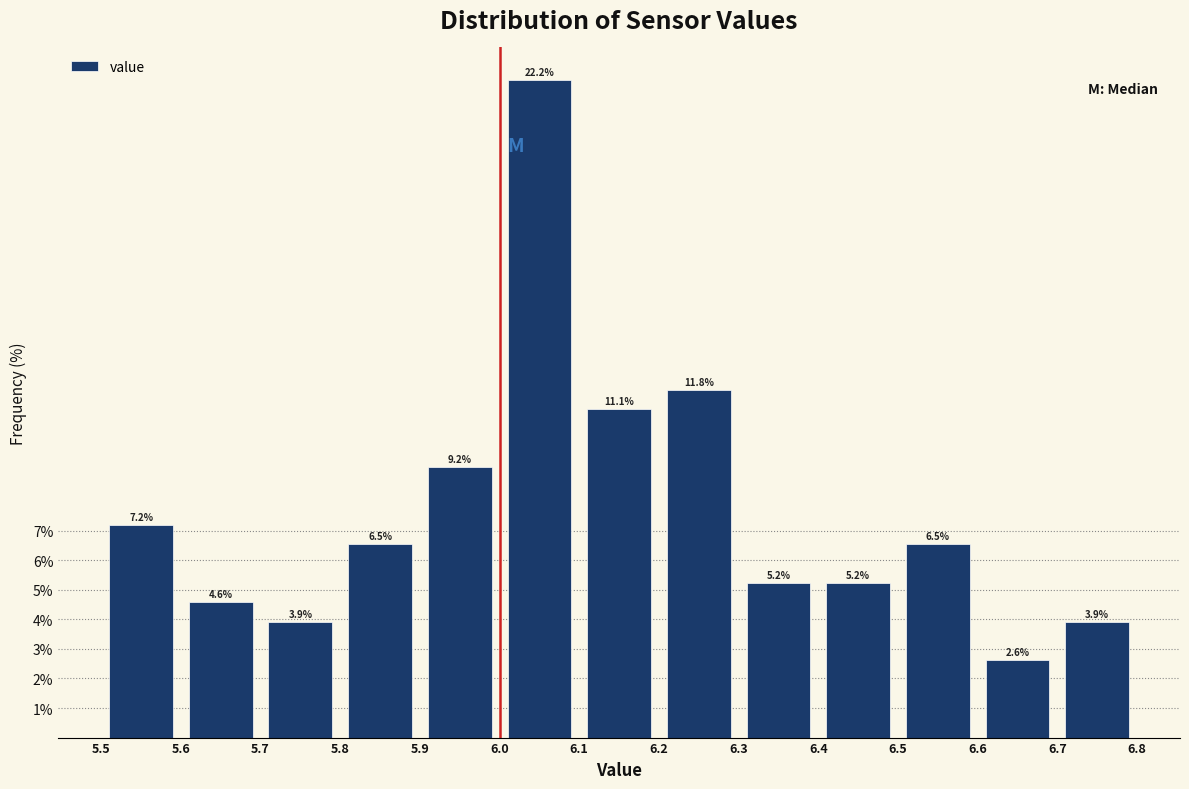

What is the height of the bar covering 6.7 to 6.8 on the x-axis?

3.9